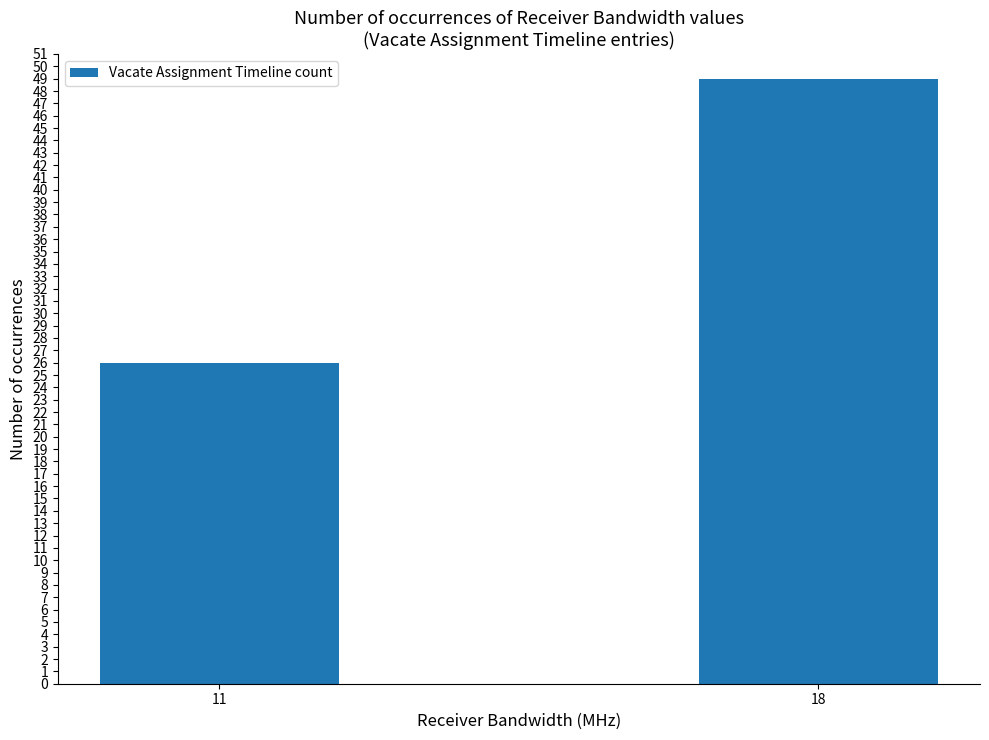

What is the change in value from 11 to 18?

+23